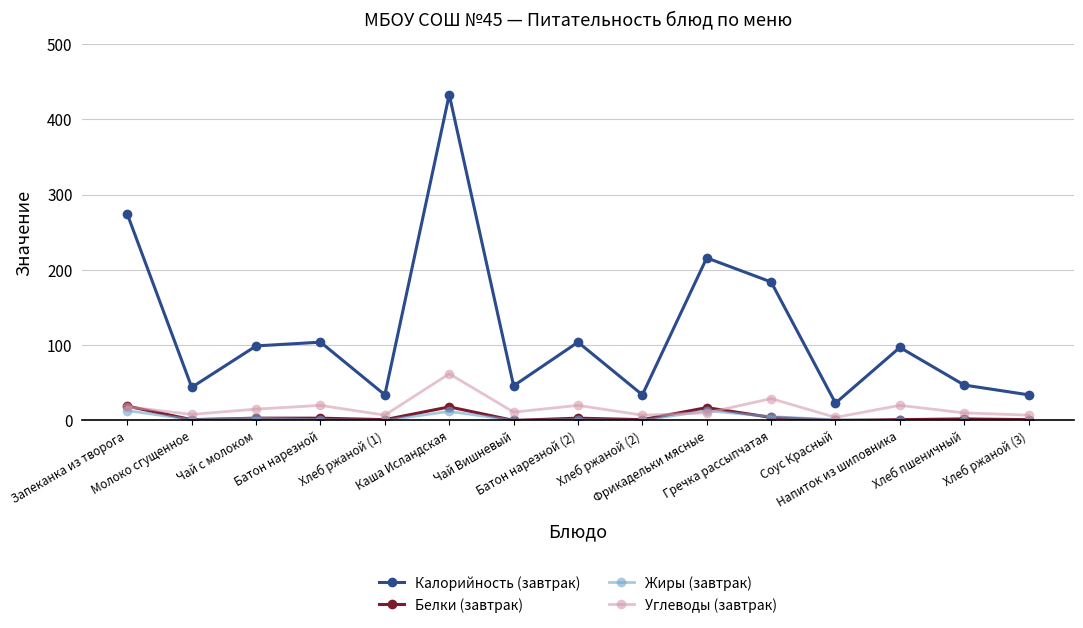

Does the chart display data point markers on the line(s)?

Yes